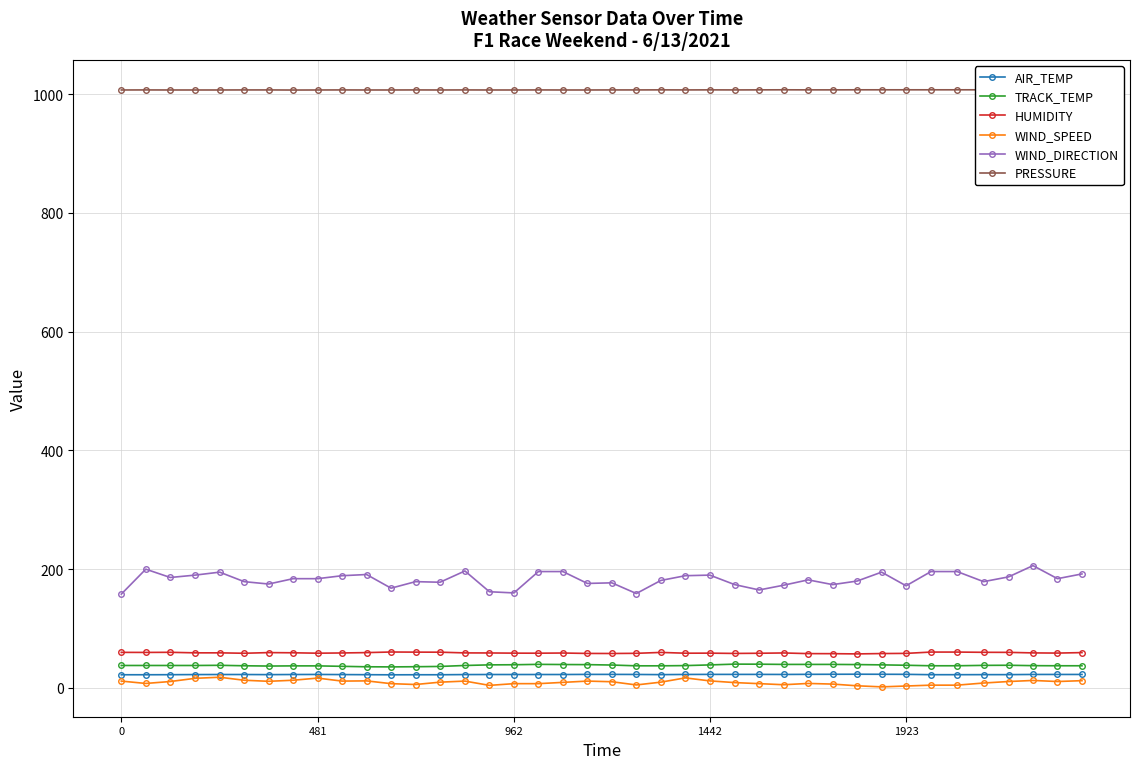

What is the difference between the maximum and minimum values in the AIR_TEMP series?

1.0